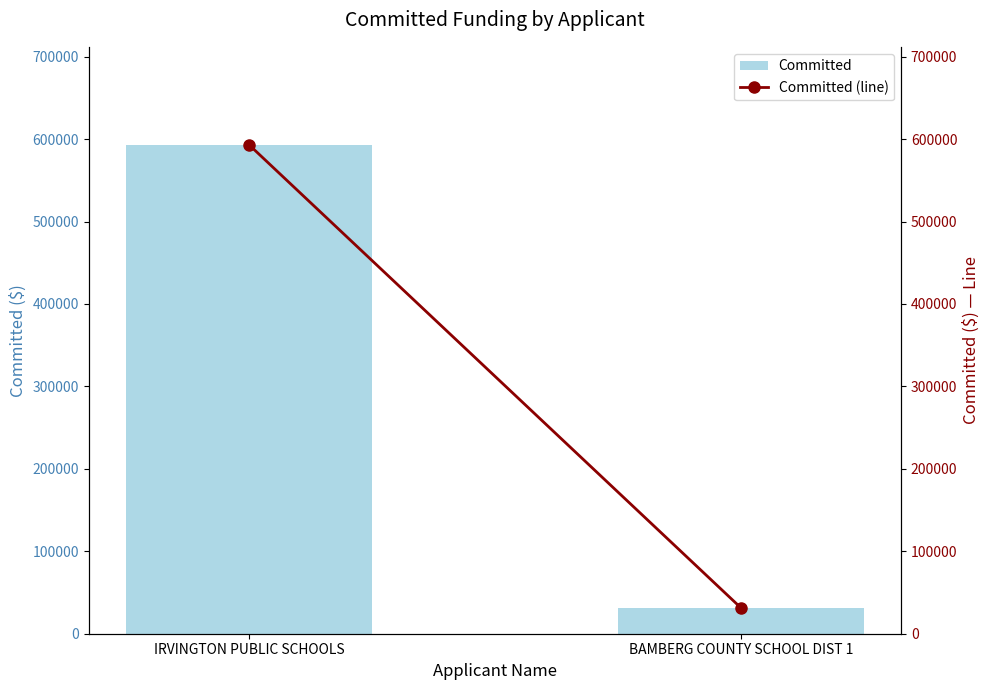

Reading right to left, list all the values displayed in this chart.

Committed: 31200.0	593308.0
Committed (line): 31200.0	593308.0